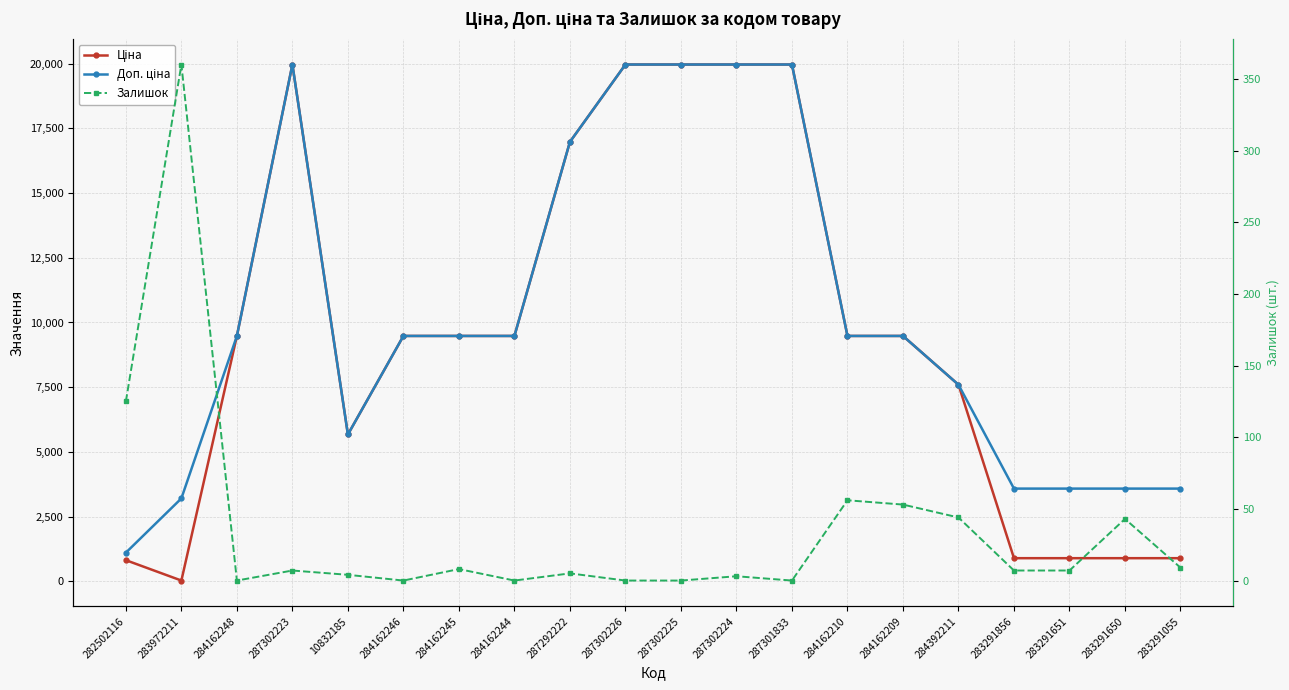

Reading left to right, what are all the values shown in this chart?

Ціна: 818.5	32.0	9480.1	19964.2	5673.8	9480.1	9480.1	9480.1	16976.3	19964.2	19964.2	19964.2	19964.2	9480.1	9480.1	7596.5	895.9	895.9	895.9	895.9
Доп. ціна: 1109.2	3205.0	9480.1	19964.2	5673.8	9480.1	9480.1	9480.1	16976.3	19964.2	19964.2	19964.2	19964.2	9480.1	9480.1	7596.5	3583.6	3583.6	3583.6	3583.6
Залишок: 125.0	360.0	0.0	7.0	4.0	0.0	8.0	0.0	5.0	0.0	0.0	3.0	0.0	56.0	53.0	44.0	7.0	7.0	43.0	9.0